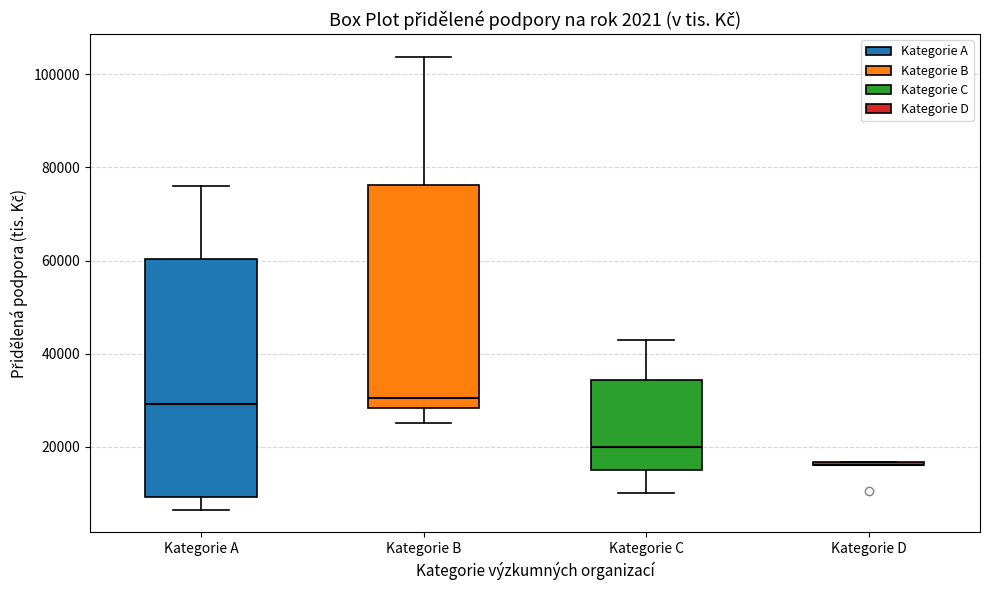

Reading left to right, read every box against the y-axis: the position of its median line, the range the box covers, and the ends of its whiskers. The values are not printed on the chart, so give them approximately, as read against the axis.

Kategorie A: median 30000, box 10000 to 60000, whiskers 6000 to 76000
Kategorie B: median 30000, box 28000 to 76000, whiskers 26000 to 104000
Kategorie C: median 20000, box 14000 to 34000, whiskers 10000 to 42000
Kategorie D: box collapsed to a line at 16000, whiskers 16000 to 16000